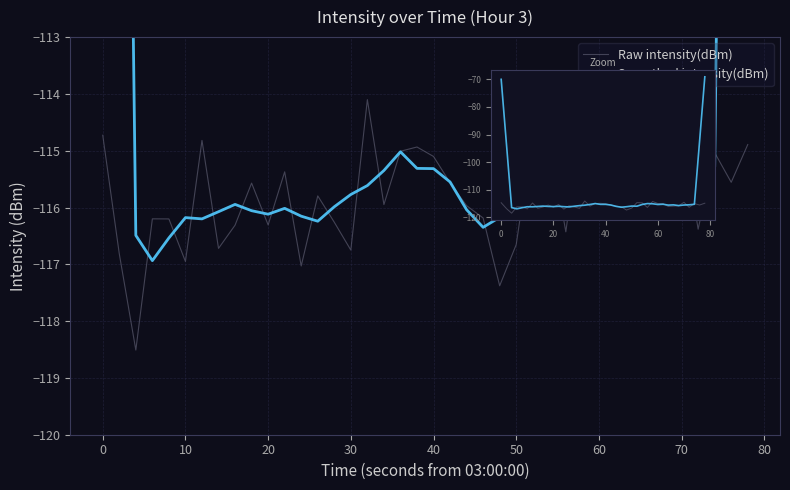

Reading left to right, extract all data points from this chart.

Raw intensity(dBm): -114.7	-116.8	-118.5	-116.2	-116.2	-117.0	-114.8	-116.7	-116.3	-115.6	-116.3	-115.4	-117.0	-115.8	-116.3	-116.7	-114.1	-115.9	-115.0	-114.9	-115.1	-115.6	-116.0	-116.2	-117.4	-116.7	-114.7	-114.8	-116.4	-114.3	-115.0	-115.0	-116.1	-115.9	-115.8	-114.6	-116.4	-115.0	-115.6	-114.9
Smoothed intensity(dBm): -70.0	-93.3	-116.5	-116.9	-116.5	-116.2	-116.2	-116.1	-115.9	-116.1	-116.1	-116.0	-116.2	-116.2	-116.0	-115.8	-115.6	-115.3	-115.0	-115.3	-115.3	-115.6	-116.0	-116.3	-116.2	-115.9	-116.0	-115.4	-115.0	-115.1	-115.4	-115.3	-115.6	-115.5	-115.8	-115.6	-115.5	-115.3	-92.4	-69.1